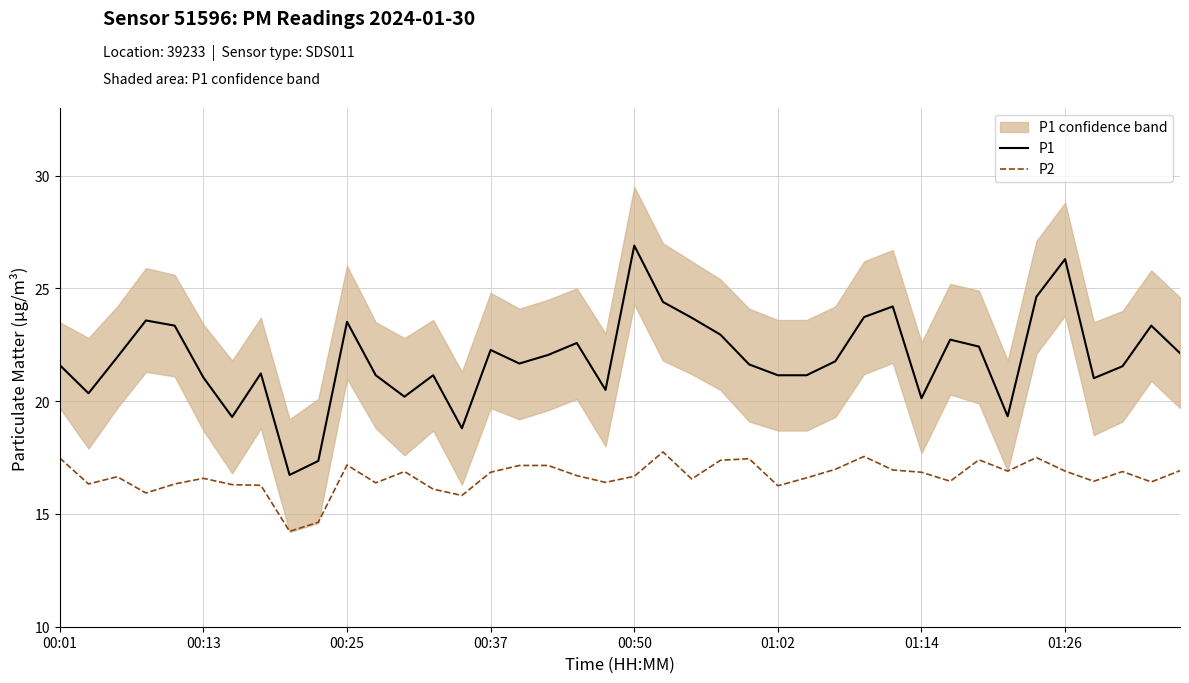

True or false: P2 and P1 intersect in this chart.

False